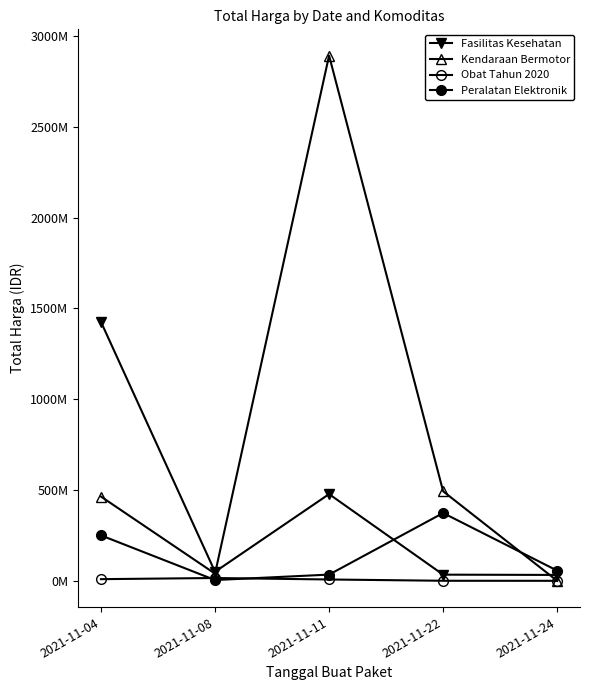

True or false: Kendaraan Bermotor and Fasilitas Kesehatan cross at least once.

True